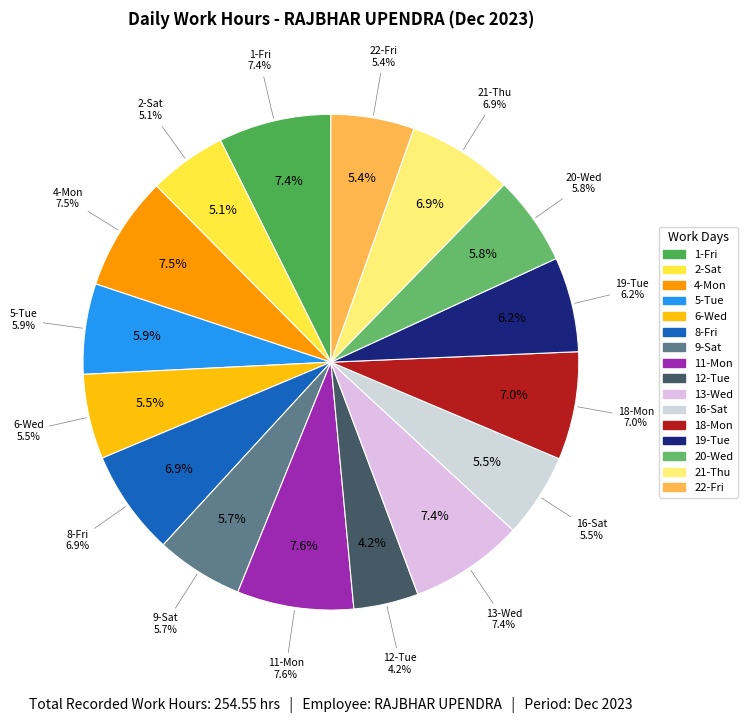

Which has a higher value, 8-Fri or 4-Mon?

4-Mon